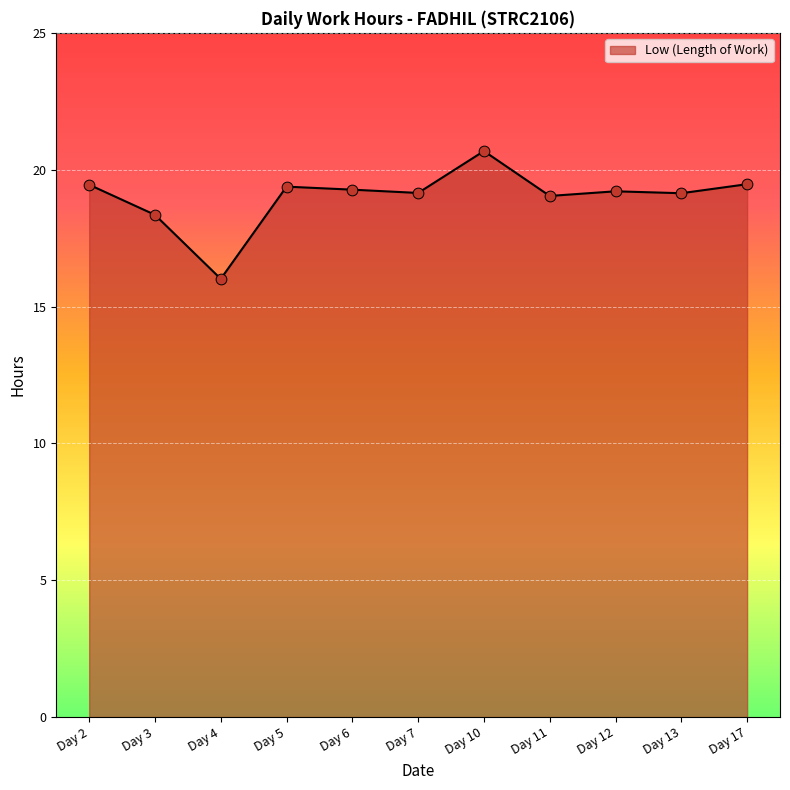

What is the ratio of the value at Day 12 to the value at Day 13?

1.0